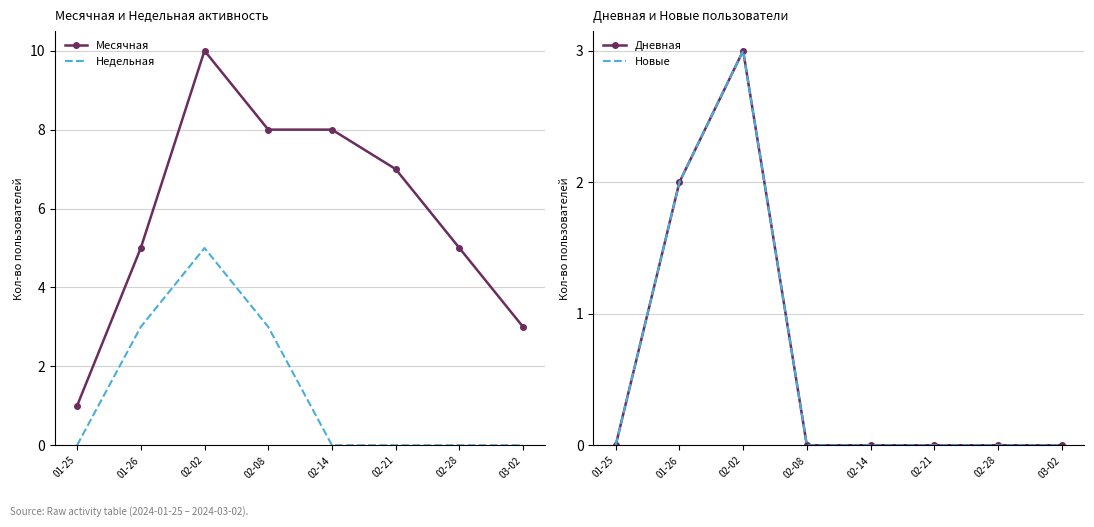

True or false: Дневная and Новые cross at least once.

False